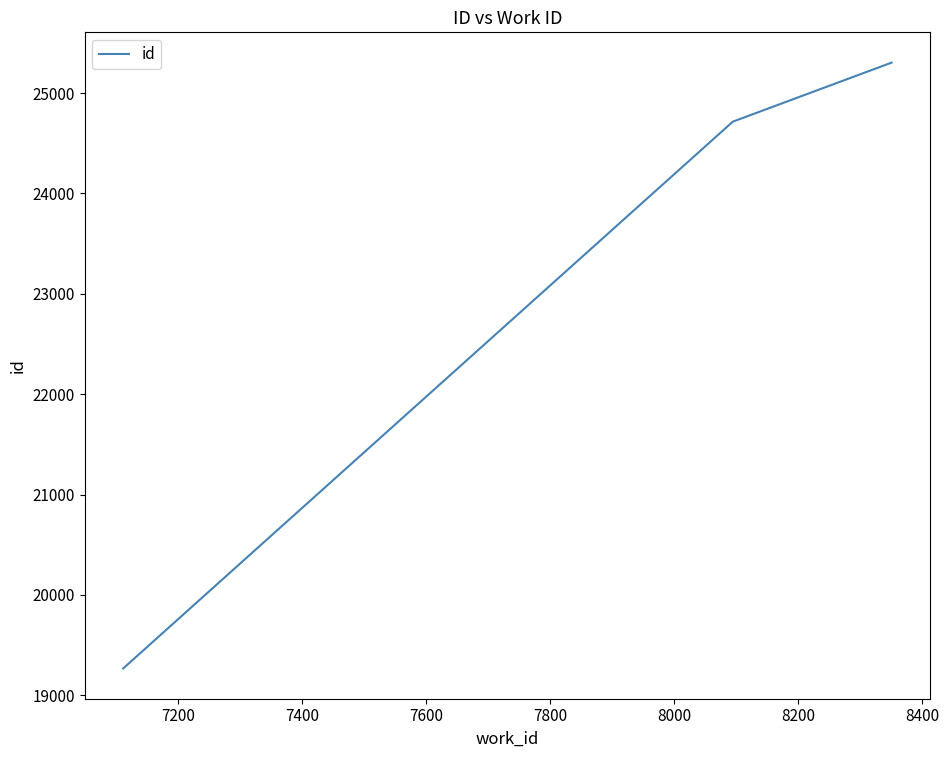

What is the maximum value shown in the chart?

25303